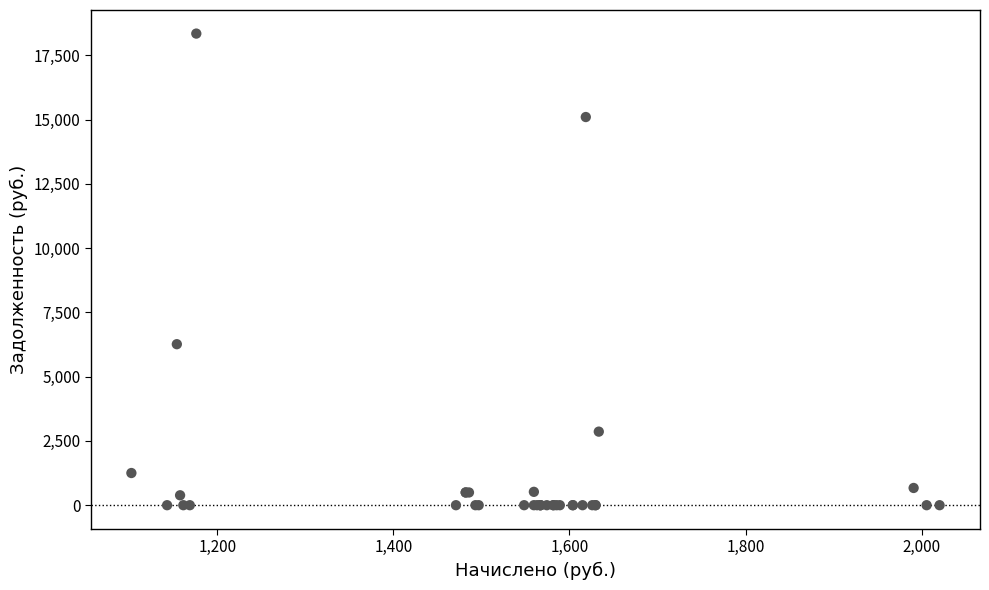

What Y value in the scatter plot is closest to 9175?

6265.1